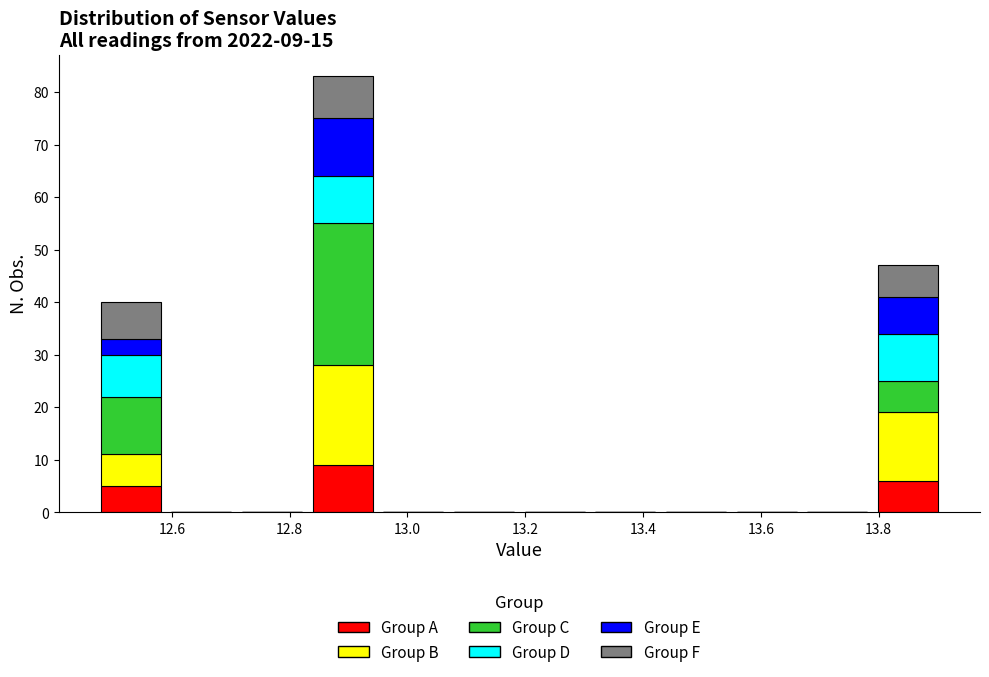

Which range on the x-axis has the tallest stacked bar (by total height)?

12.83 to 12.95